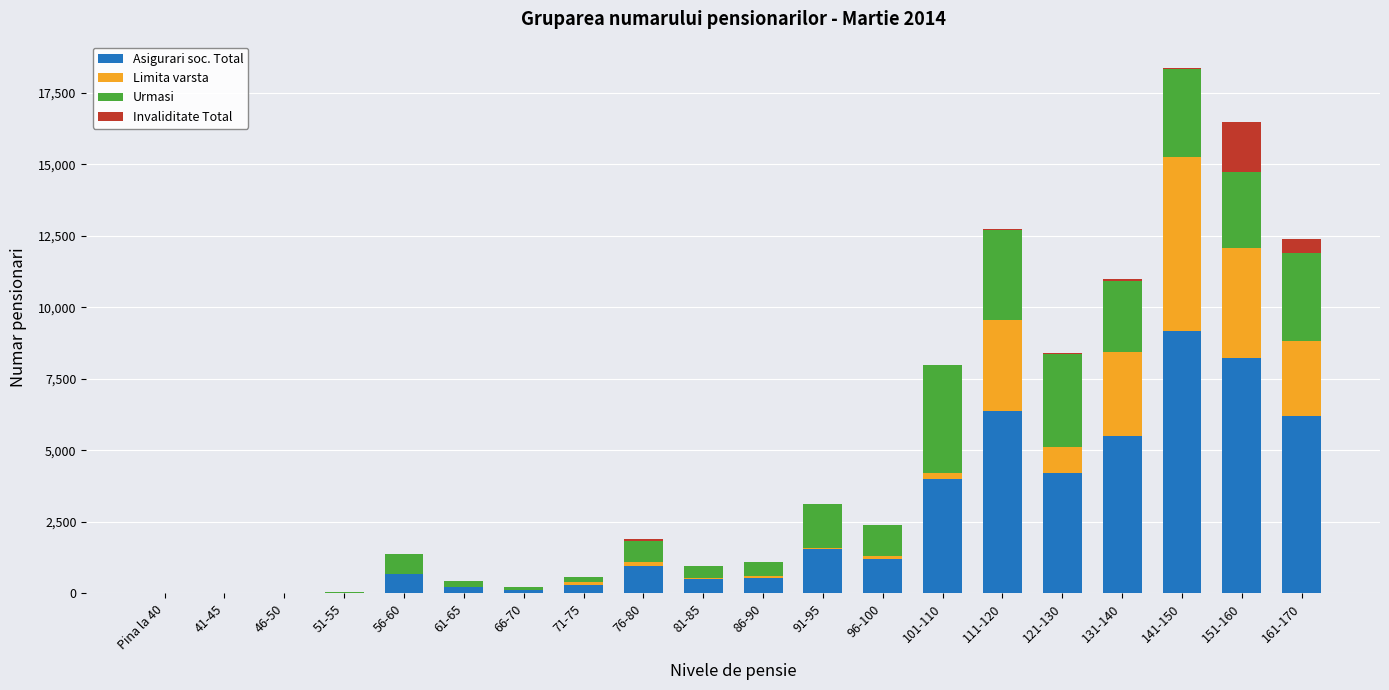

How many distinct data groups are displayed?

4